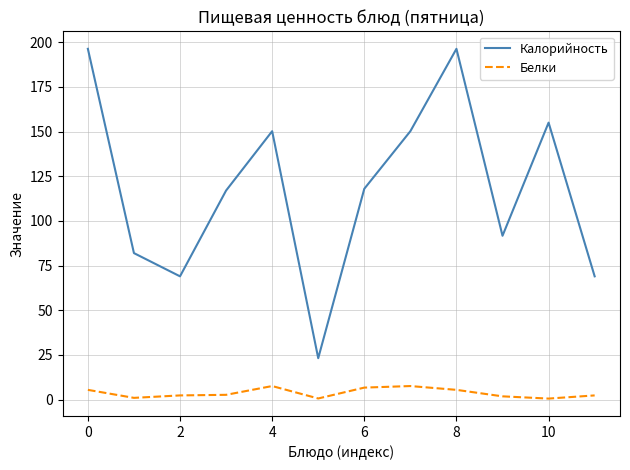

Rank the series by their maximum value, from lowest to highest.

Белки, Калорийность